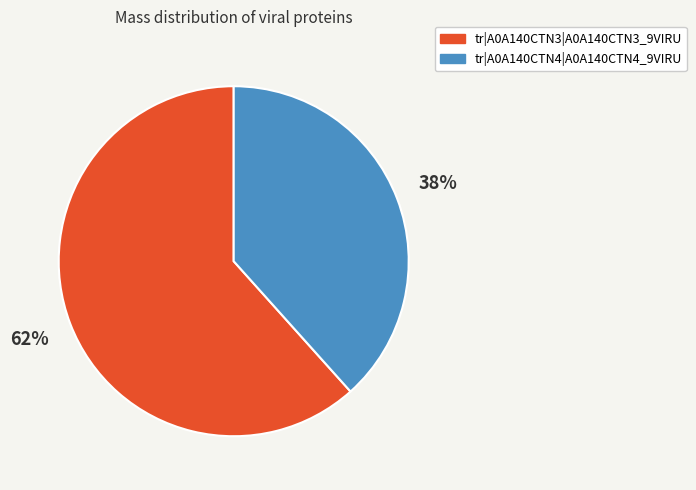

Which category accounts for the majority?

tr|A0A140CTN3|A0A140CTN3_9VIRU